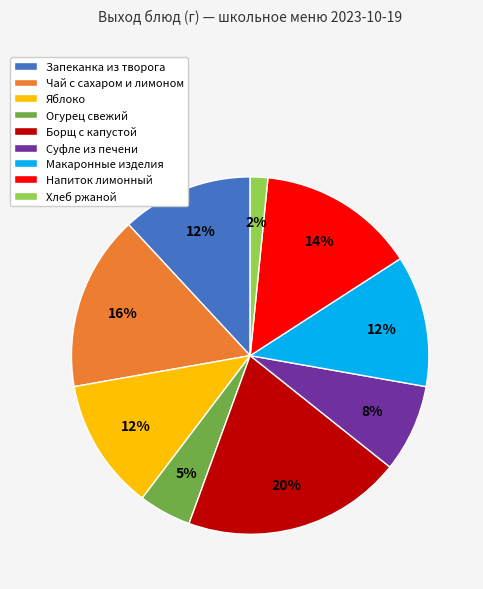

Do Чай с сахаром и лимоном and Суфле из печени together represent more than half of the pie?

No